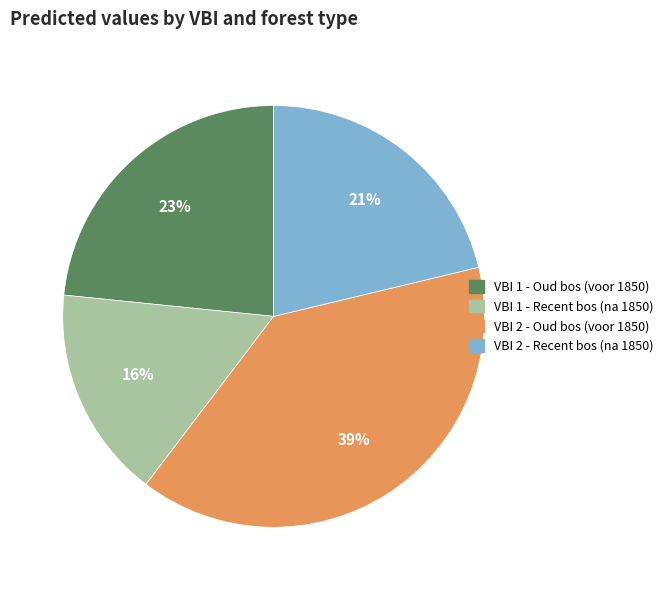

Combined, do VBI 1 - Recent bos (na 1850) and VBI 1 - Oud bos (voor 1850) account for over 50%?

No